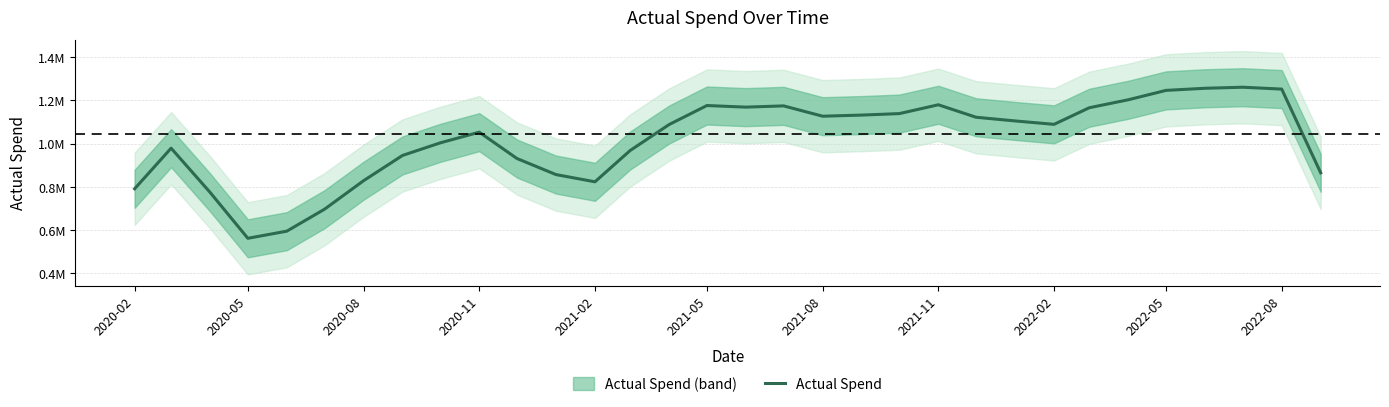

Reading left to right, transcribe all the data shown in this chart.

790810.6	978496.9	774018.7	561701.0	594698.5	696320.7	828001.6	944945.3	1003199.7	1052542.9	930680.8	856415.4	823029.4	967938.1	1087993.2	1175823.2	1168410.5	1174181.5	1126434.0	1131598.8	1138487.1	1179311.4	1121594.6	1104558.6	1088815.1	1165588.3	1202433.5	1245824.1	1255656.7	1260463.2	1251850.9	864535.7